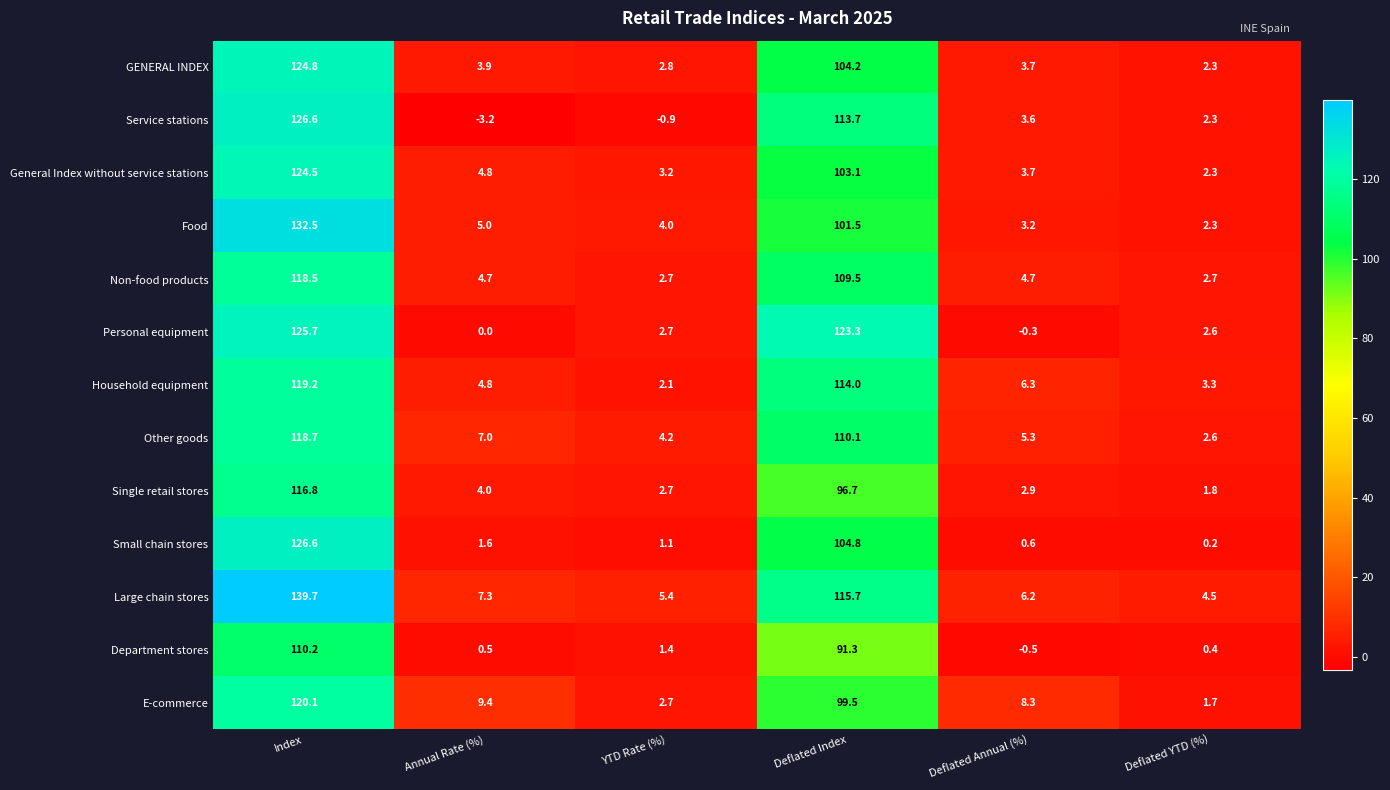

What is the total value across all series at Annual Rate (%)?

49.8